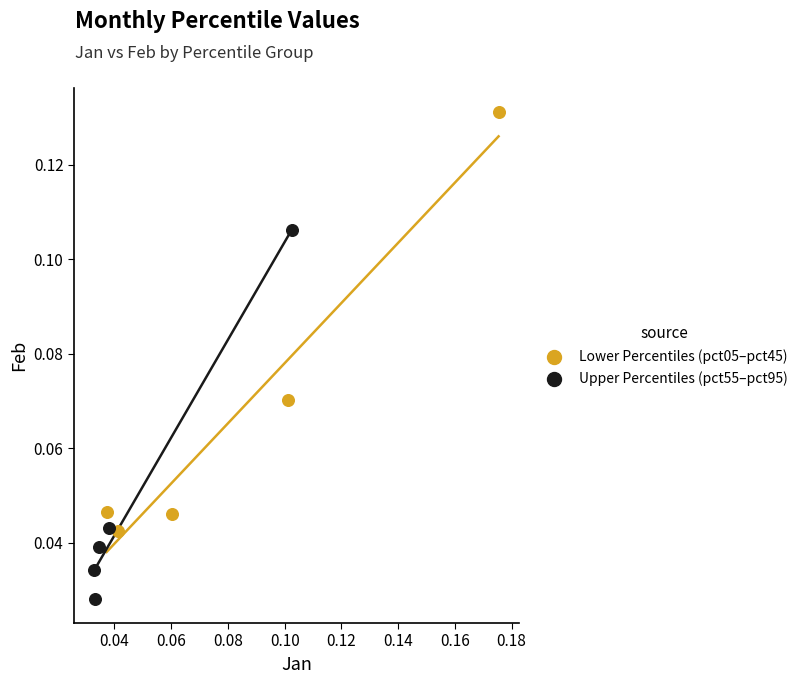

Which series contains the lowest Y value?

Upper Percentiles (pct55–pct95)